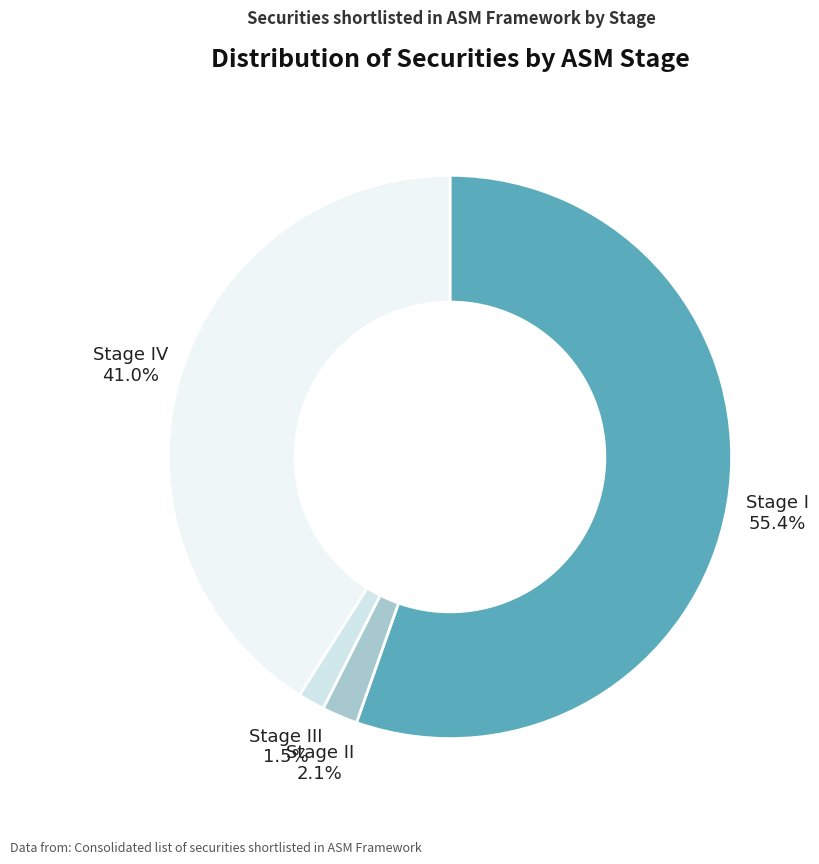

What percentage is the Stage I slice, to the nearest percent?

55%